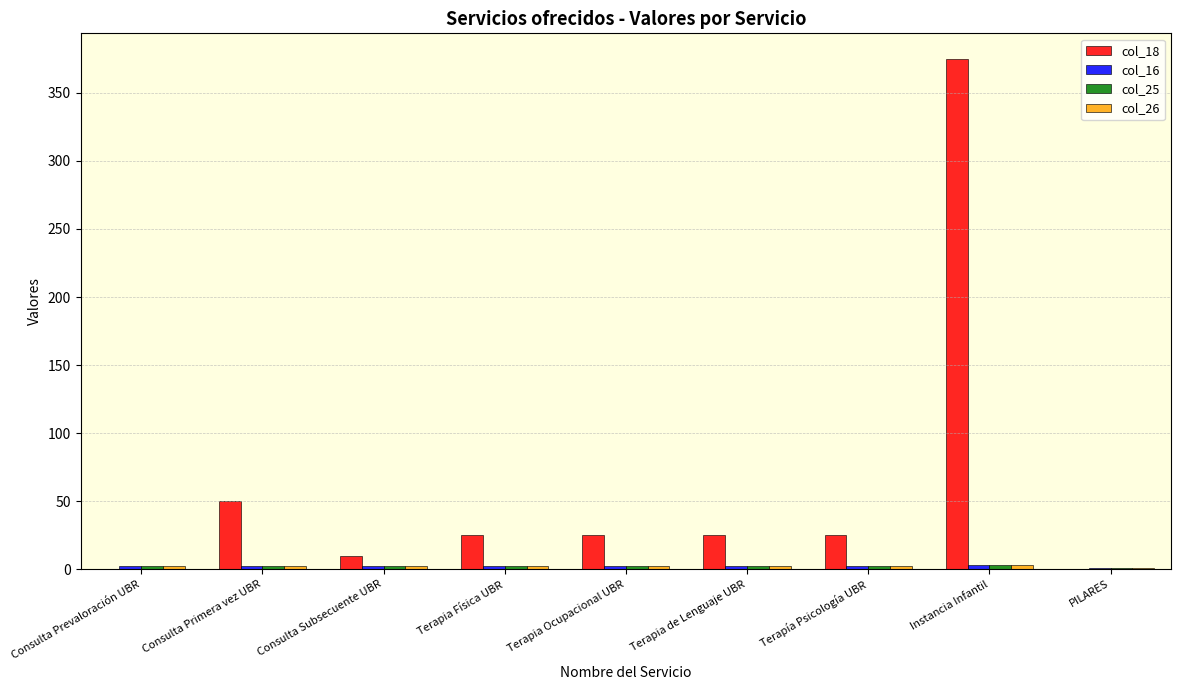

Which series has the widest spread of values?

col_18